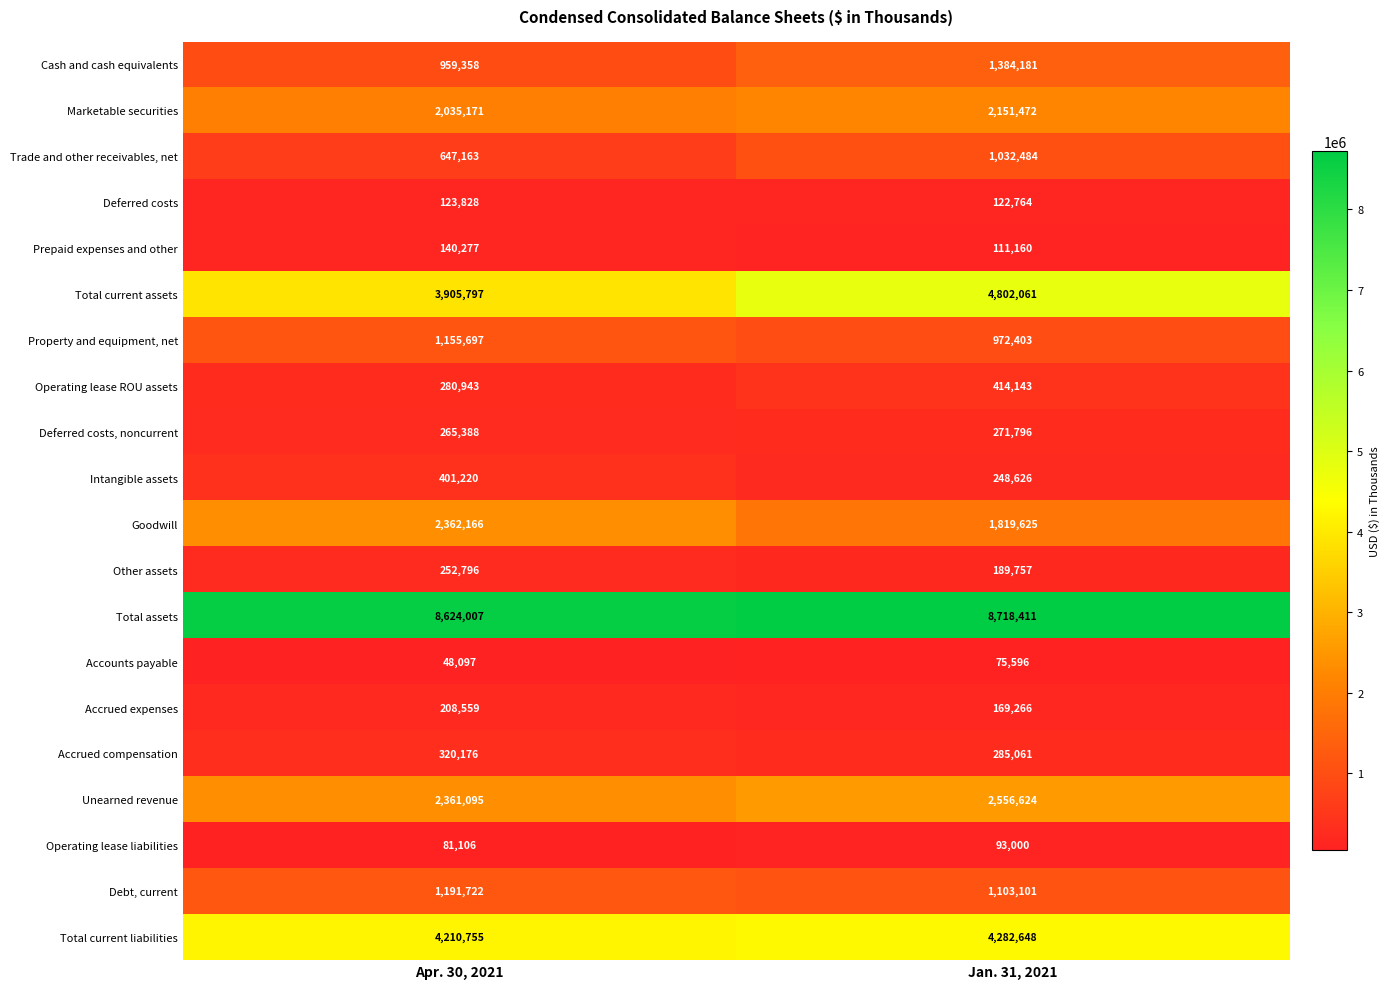

True or false: Deferred costs has a value of 123828 at Apr. 30, 2021.

True